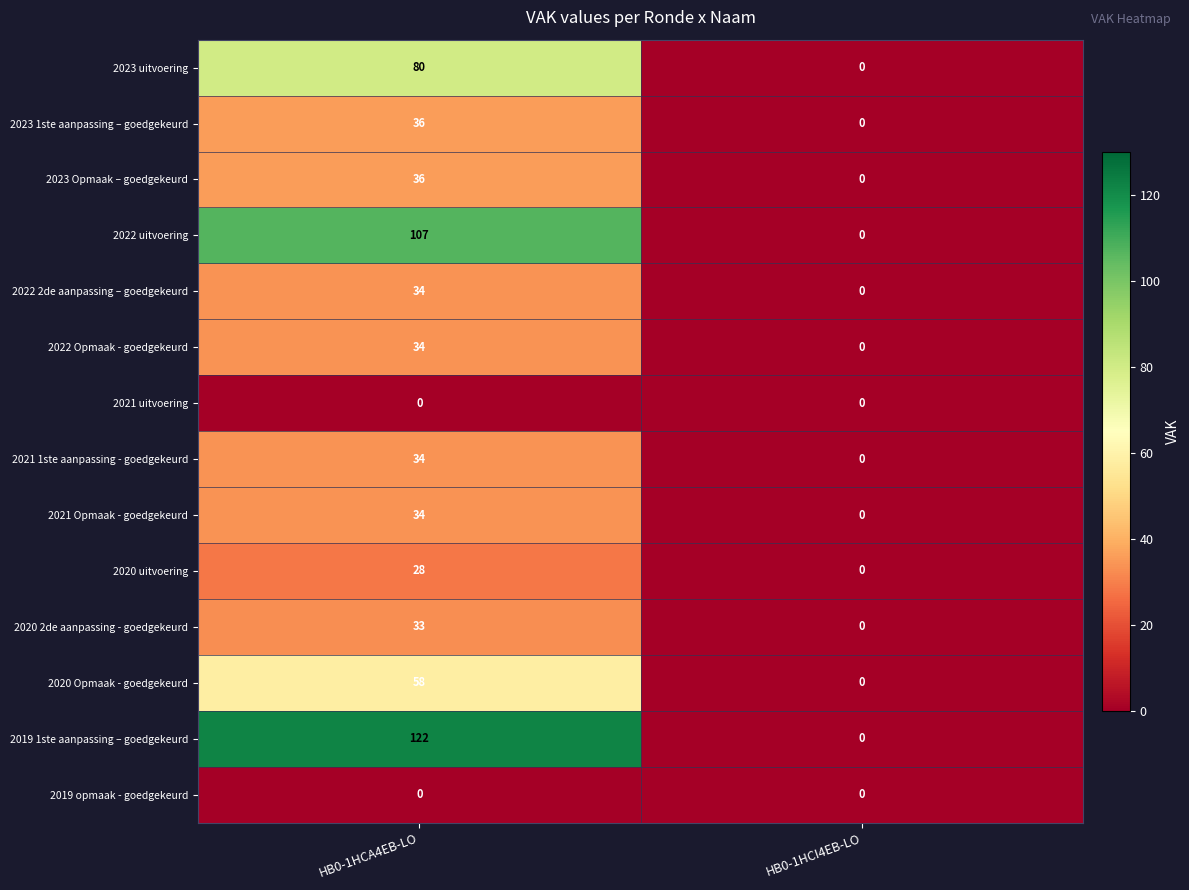

What is the sum of all 2022 Opmaak - goedgekeurd values?

34